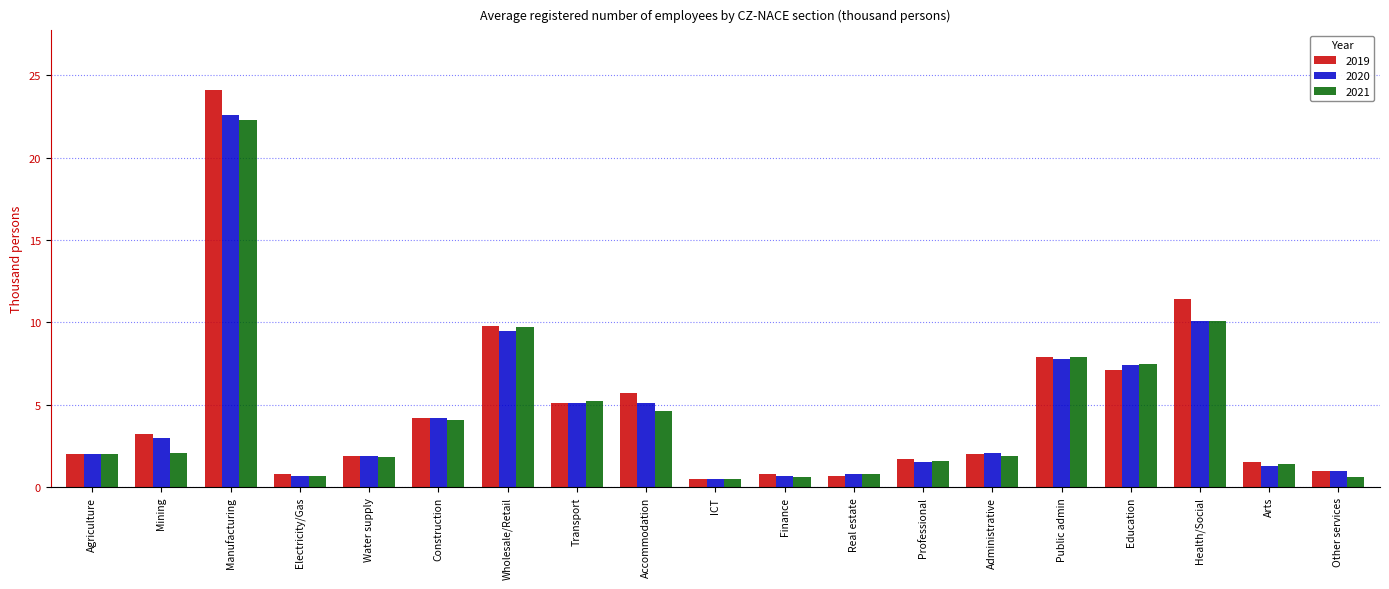

At which category is the sum across all series the highest?

Manufacturing